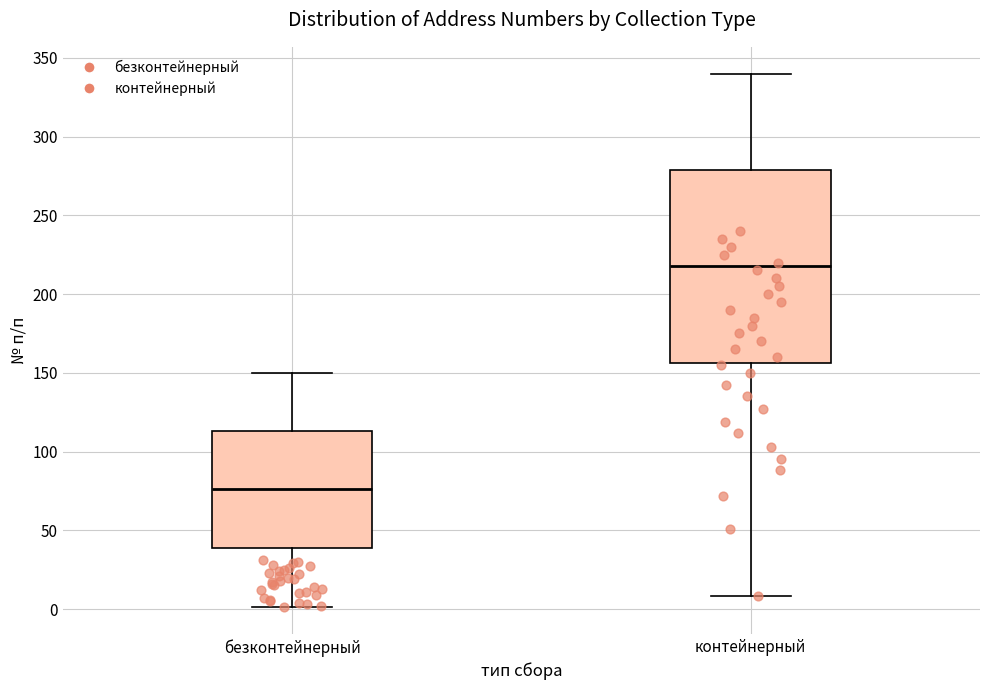

Which box has the highest median line?

контейнерный